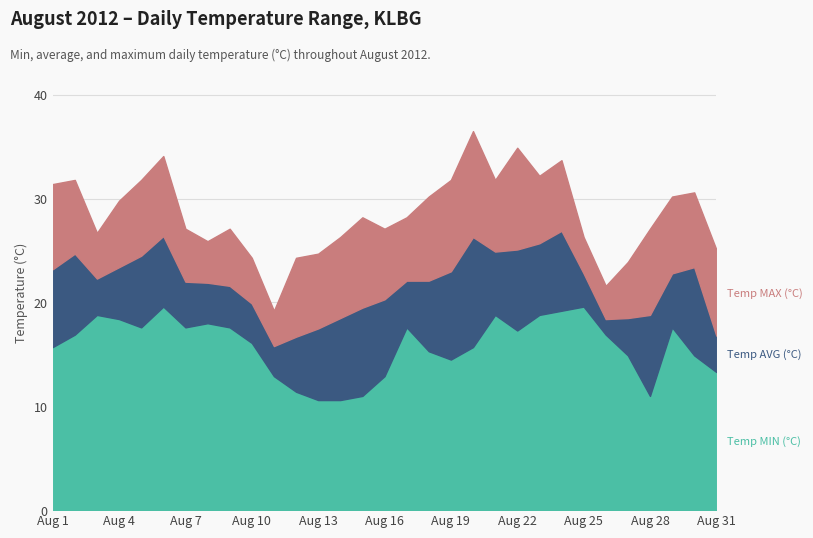

Reading left to right, transcribe all the data shown in this chart.

Temp MIN (°C): Aug 1=15.7	Aug 2=16.9	Aug 3=18.8	Aug 4=18.4	Aug 5=17.6	Aug 6=19.6	Aug 7=17.6	Aug 8=18.0	Aug 9=17.6	Aug 10=16.1	Aug 11=12.9	Aug 12=11.4	Aug 13=10.6	Aug 14=10.6	Aug 15=11.0	Aug 16=12.9	Aug 17=17.6	Aug 18=15.3	Aug 19=14.5	Aug 20=15.7	Aug 21=18.8	Aug 22=17.3	Aug 23=18.8	Aug 24=19.2	Aug 25=19.6	Aug 26=16.9	Aug 27=14.9	Aug 28=11.0	Aug 29=17.6	Aug 30=14.9	Aug 31=13.3
Temp AVG (°C): Aug 1=23.2	Aug 2=24.7	Aug 3=22.3	Aug 4=23.4	Aug 5=24.5	Aug 6=26.4	Aug 7=22.0	Aug 8=21.9	Aug 9=21.6	Aug 10=19.9	Aug 11=15.8	Aug 12=16.7	Aug 13=17.5	Aug 14=18.5	Aug 15=19.5	Aug 16=20.3	Aug 17=22.1	Aug 18=22.1	Aug 19=23.0	Aug 20=26.3	Aug 21=24.9	Aug 22=25.1	Aug 23=25.7	Aug 24=26.9	Aug 25=22.8	Aug 26=18.4	Aug 27=18.5	Aug 28=18.8	Aug 29=22.8	Aug 30=23.4	Aug 31=16.8
Temp MAX (°C): Aug 1=31.4	Aug 2=31.8	Aug 3=26.7	Aug 4=29.8	Aug 5=31.8	Aug 6=34.1	Aug 7=27.1	Aug 8=25.9	Aug 9=27.1	Aug 10=24.3	Aug 11=19.2	Aug 12=24.3	Aug 13=24.7	Aug 14=26.3	Aug 15=28.2	Aug 16=27.1	Aug 17=28.2	Aug 18=30.2	Aug 19=31.8	Aug 20=36.5	Aug 21=31.8	Aug 22=34.9	Aug 23=32.2	Aug 24=33.7	Aug 25=26.3	Aug 26=21.6	Aug 27=23.9	Aug 28=27.1	Aug 29=30.2	Aug 30=30.6	Aug 31=25.1